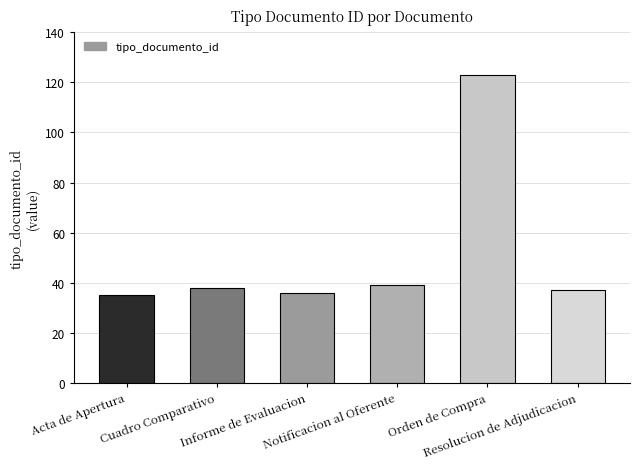

What is the value of the 3rd bar from the left?

36